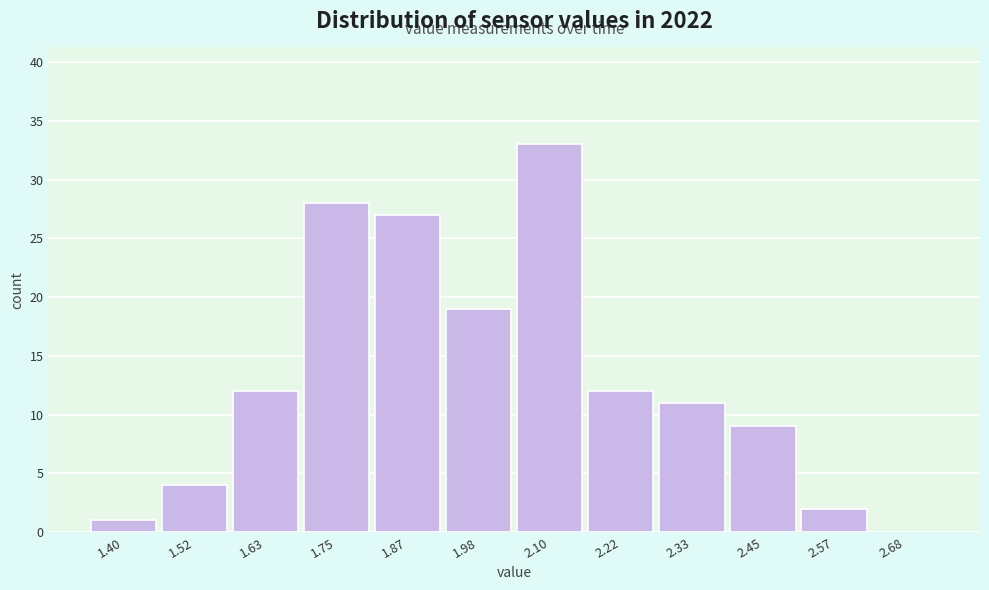

Reading left to right, transcribe all the data shown in this chart.

1.40=1	1.52=4	1.63=12	1.75=28	1.87=27	1.98=19	2.10=33	2.22=12	2.33=11	2.45=9	2.57=2	2.68=0